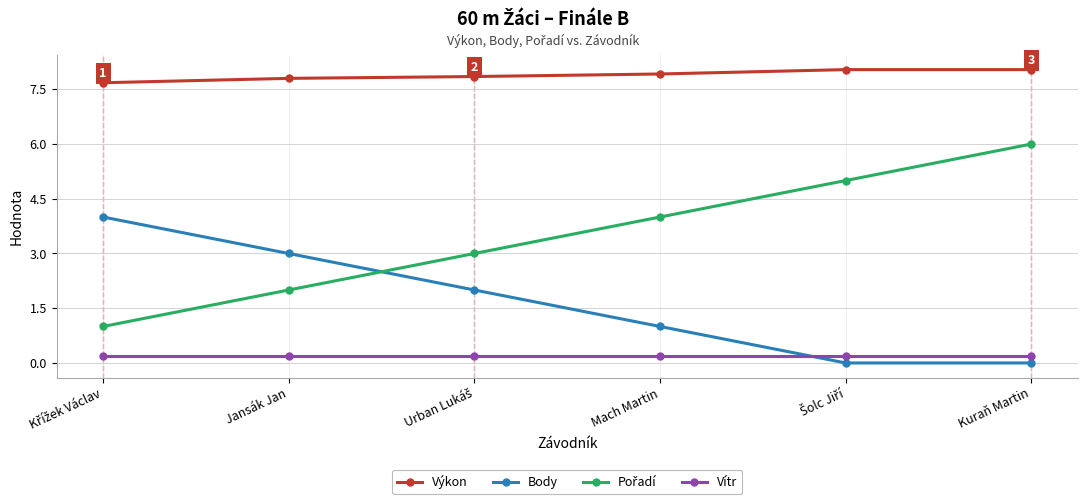

What is the difference between the maximum and minimum values in the Výkon series?

0.4